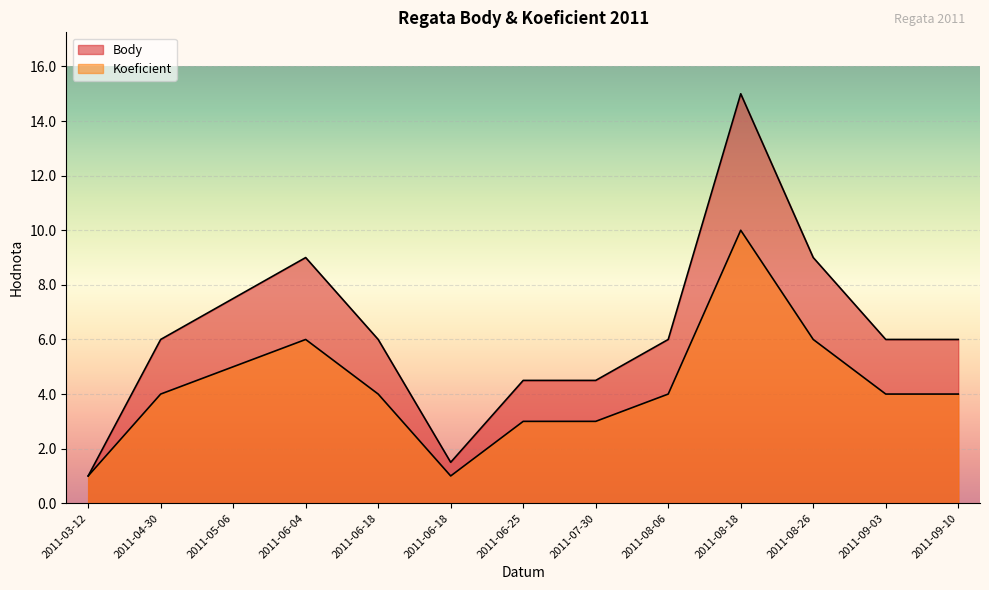

What is the total value across all series at 2011-03-12?

2.0